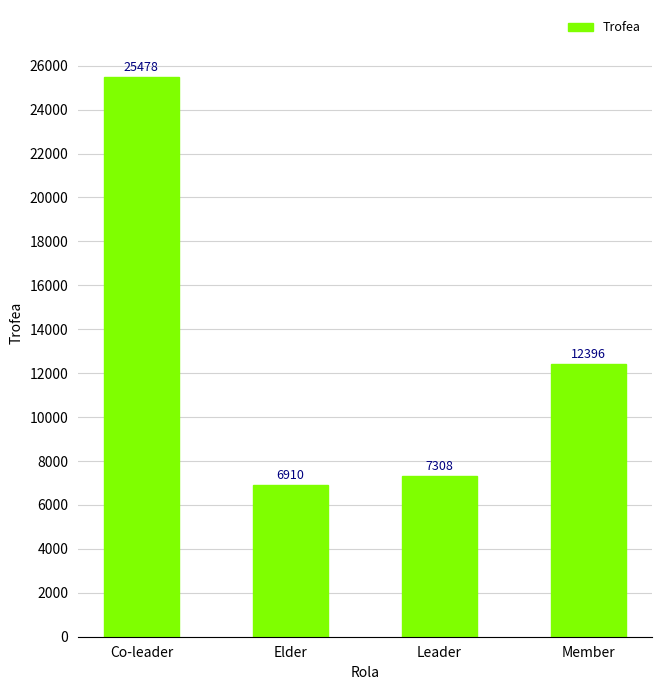

Reading left to right, list all the values displayed in this chart.

25478	6910	7308	12396